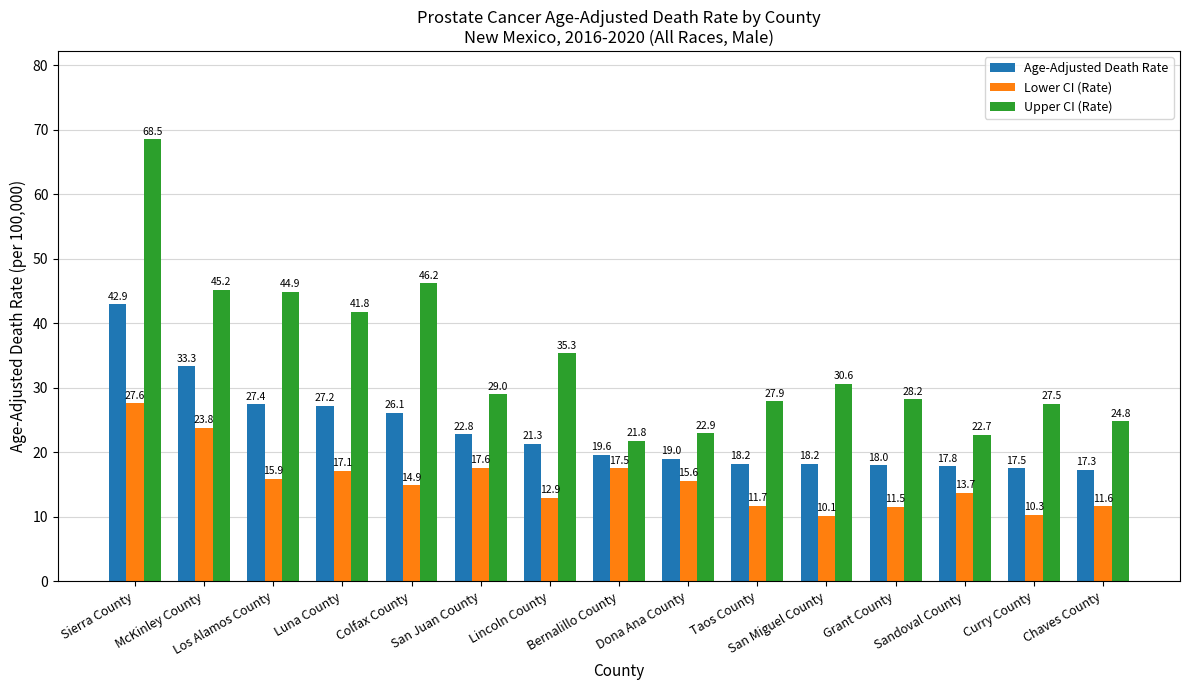

Reading left to right, list all the values displayed in this chart.

Age-Adjusted Death Rate: Sierra County=42.9	McKinley County=33.3	Los Alamos County=27.4	Luna County=27.2	Colfax County=26.1	San Juan County=22.8	Lincoln County=21.3	Bernalillo County=19.6	Dona Ana County=19.0	Taos County=18.2	San Miguel County=18.2	Grant County=18.0	Sandoval County=17.8	Curry County=17.5	Chaves County=17.3
Lower CI (Rate): Sierra County=27.6	McKinley County=23.8	Los Alamos County=15.9	Luna County=17.1	Colfax County=14.9	San Juan County=17.6	Lincoln County=12.9	Bernalillo County=17.5	Dona Ana County=15.6	Taos County=11.7	San Miguel County=10.1	Grant County=11.5	Sandoval County=13.7	Curry County=10.3	Chaves County=11.6
Upper CI (Rate): Sierra County=68.5	McKinley County=45.2	Los Alamos County=44.9	Luna County=41.8	Colfax County=46.2	San Juan County=29.0	Lincoln County=35.3	Bernalillo County=21.8	Dona Ana County=22.9	Taos County=27.9	San Miguel County=30.6	Grant County=28.2	Sandoval County=22.7	Curry County=27.5	Chaves County=24.8